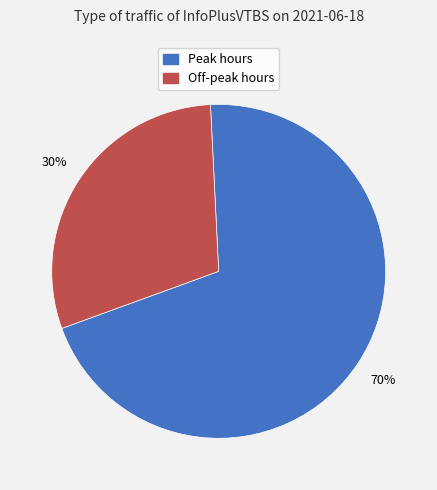

To the nearest percent, what is the average slice percentage?

50%